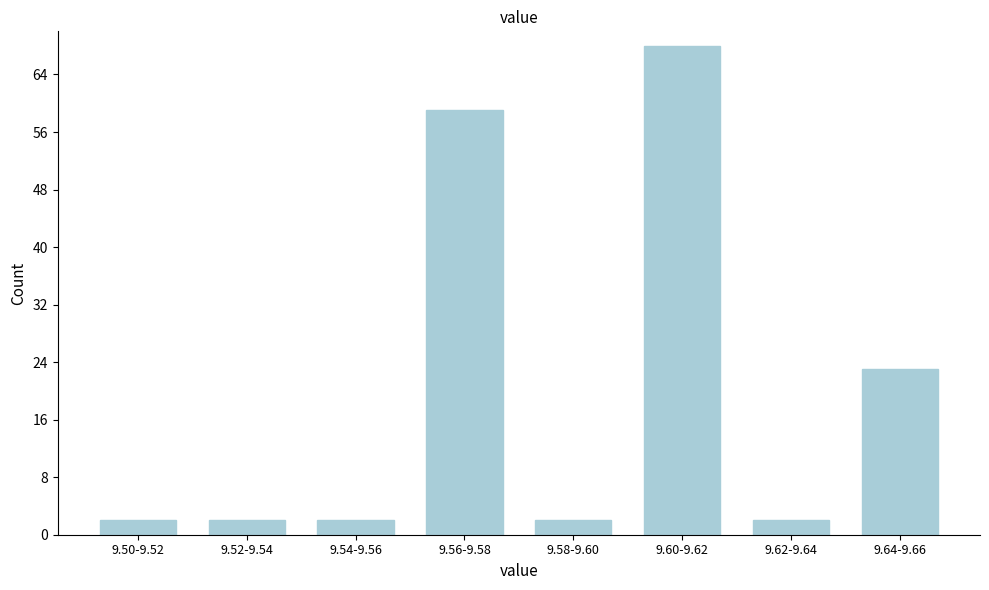

Reading left to right, extract all data points from this chart.

2	2	2	59	2	68	2	23